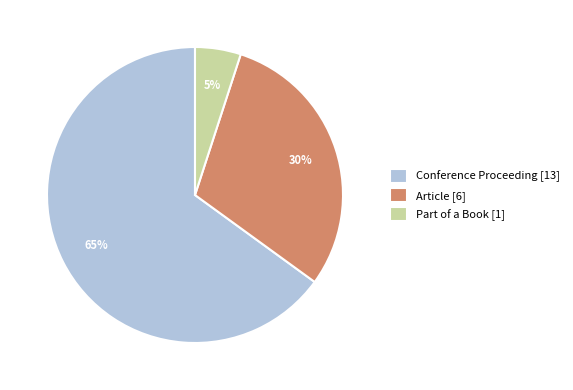

To the nearest percent, what portion does Conference Proceeding represent?

65%